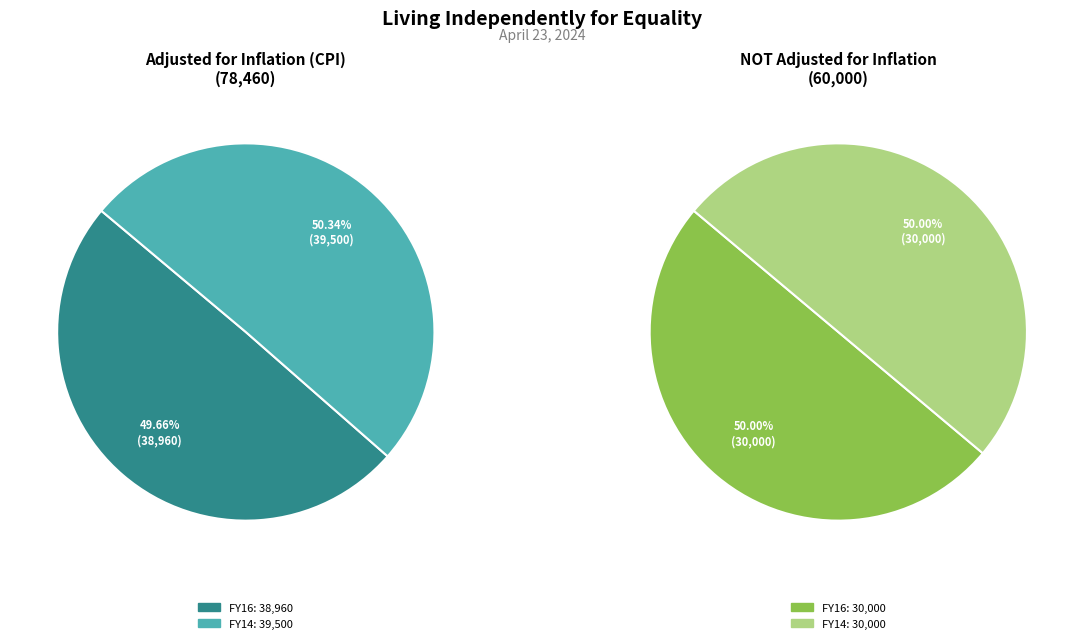

Rank the categories by not_adjusted_for_inflation value from lowest to highest.

FY16, FY14